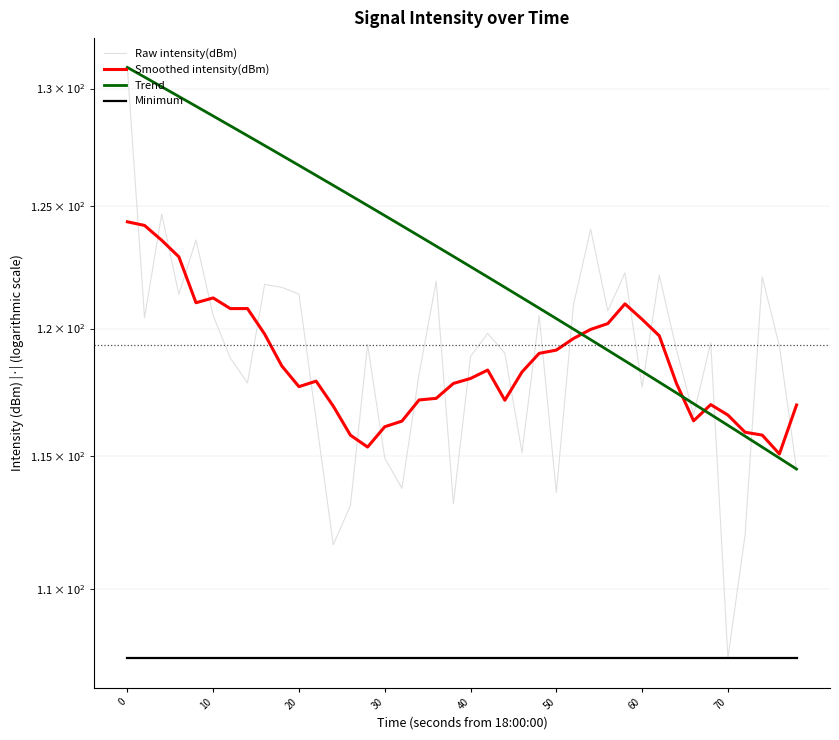

Which series has the widest spread of values?

Raw intensity(dBm)